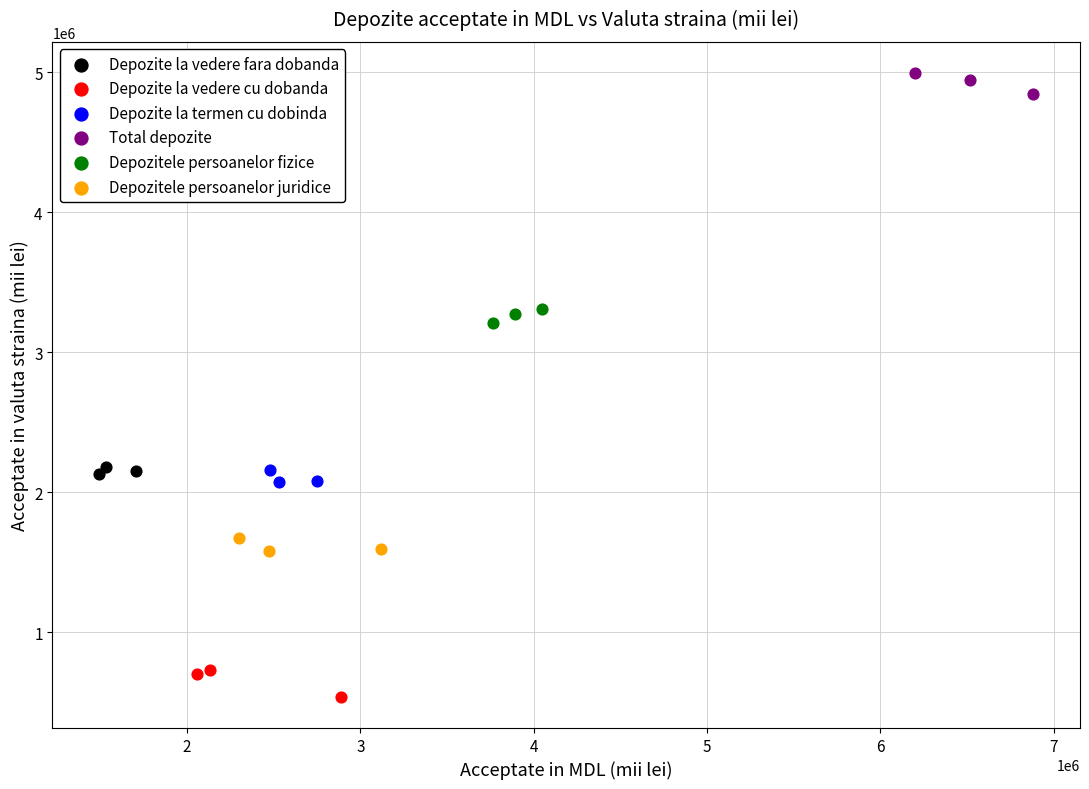

Which series contains the highest Y value?

Total depozite